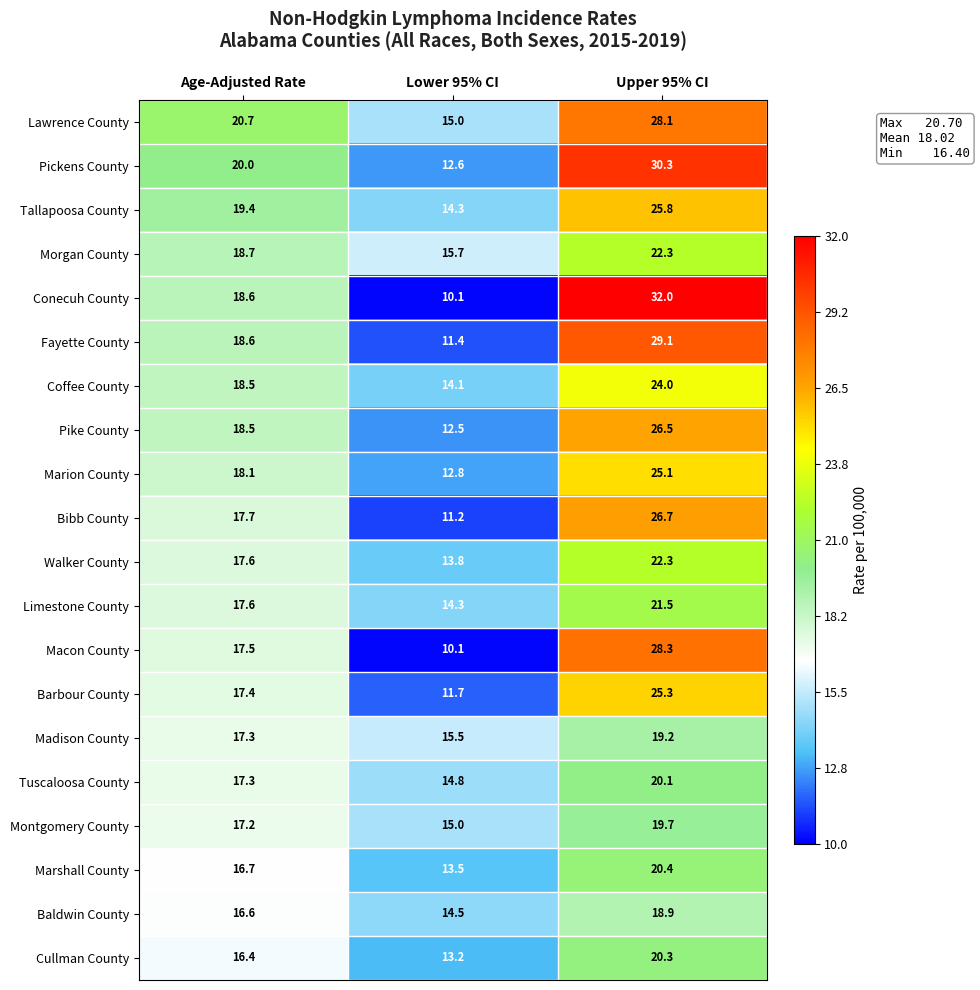

How many series are shown in this chart?

20